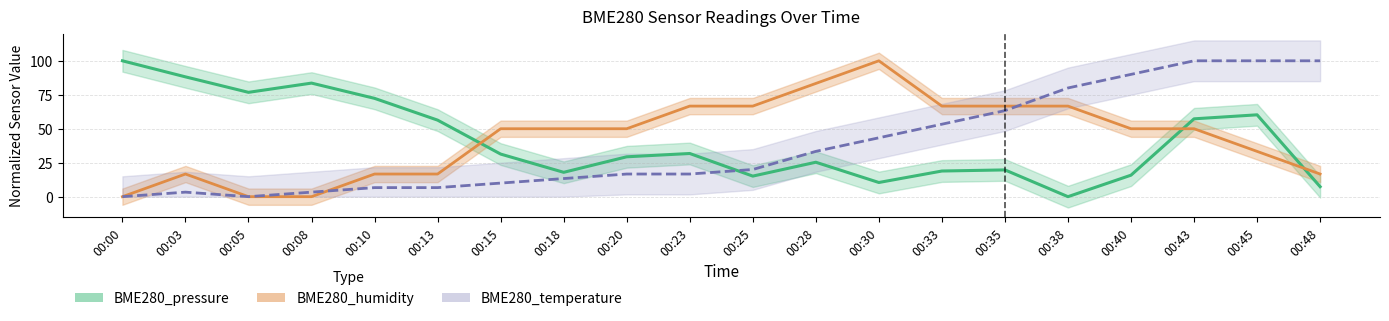

How many positive values does the BME280_temperature series have?

18